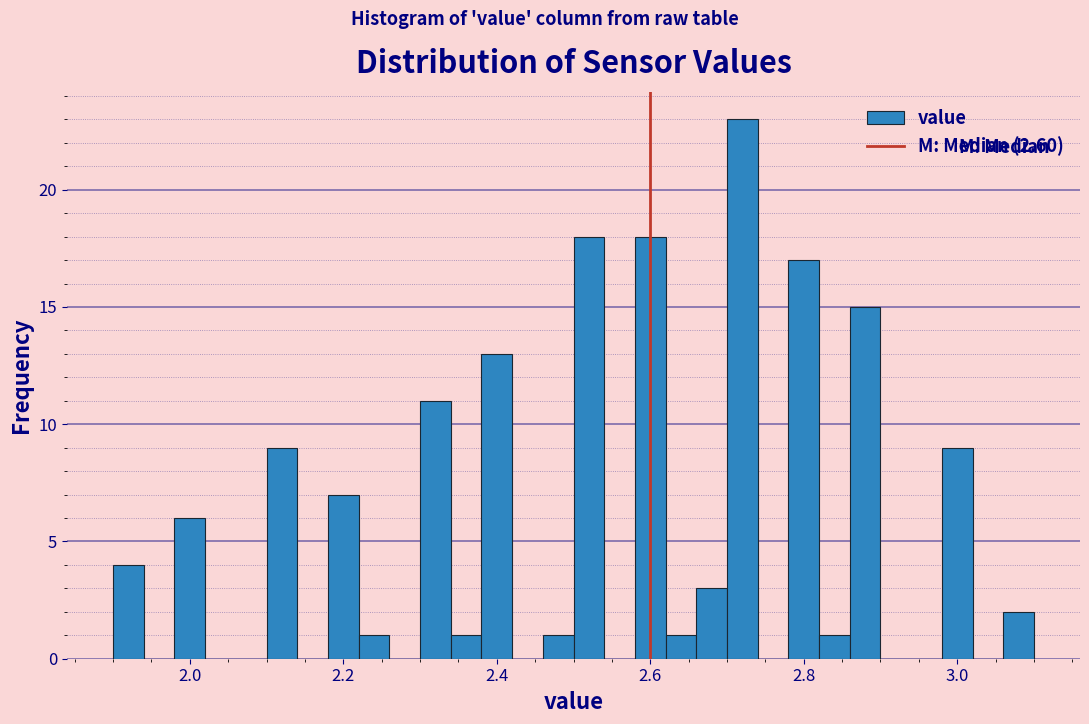

Read against the x-axis, roughly where is the centre of the tallest bar?

2.72